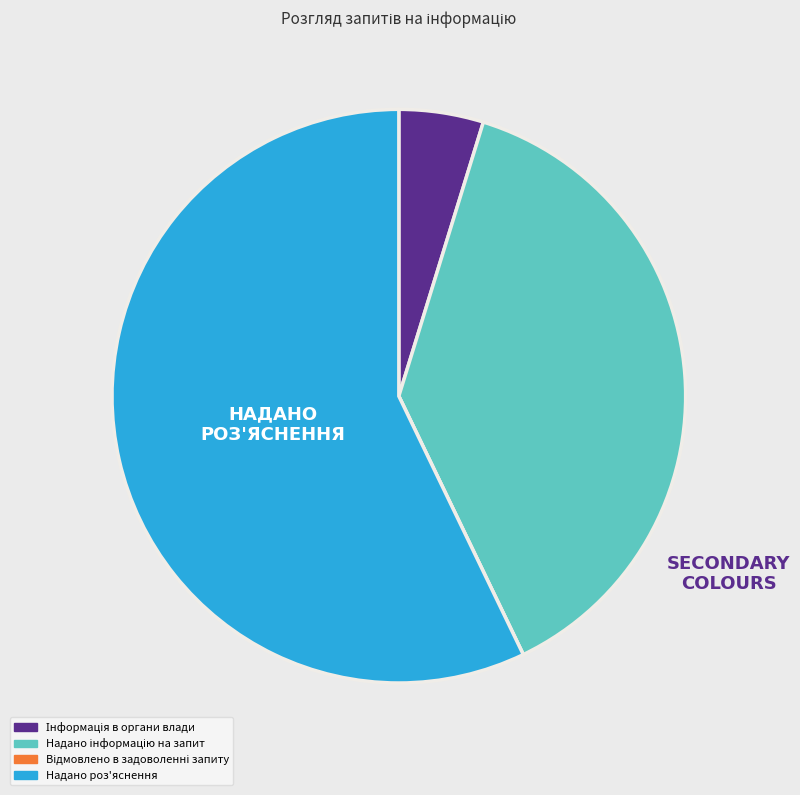

Is there a majority slice in this chart?

Yes